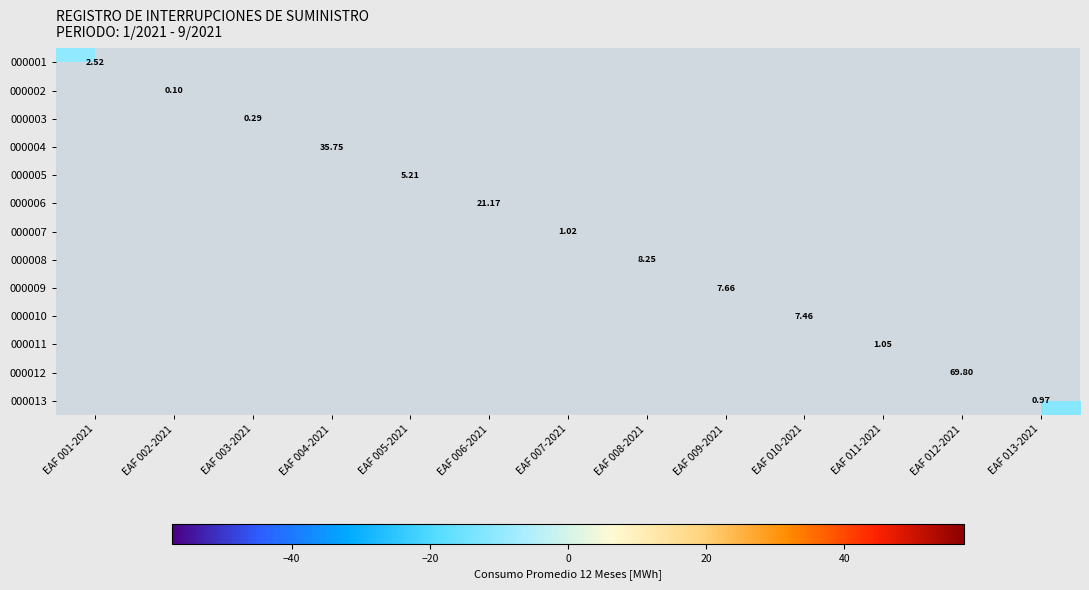

What is the greatest value displayed?

57.4